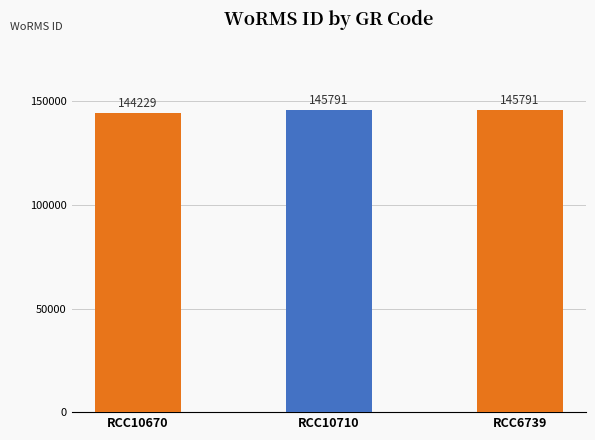

What position from the right is RCC10670?

3